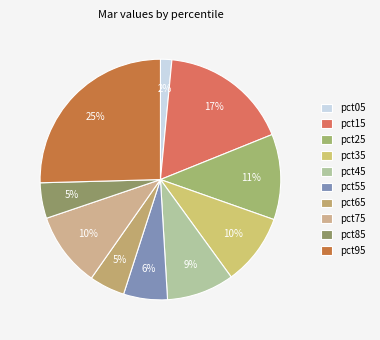

Is it true that pct25 is 20% of the pie?

False